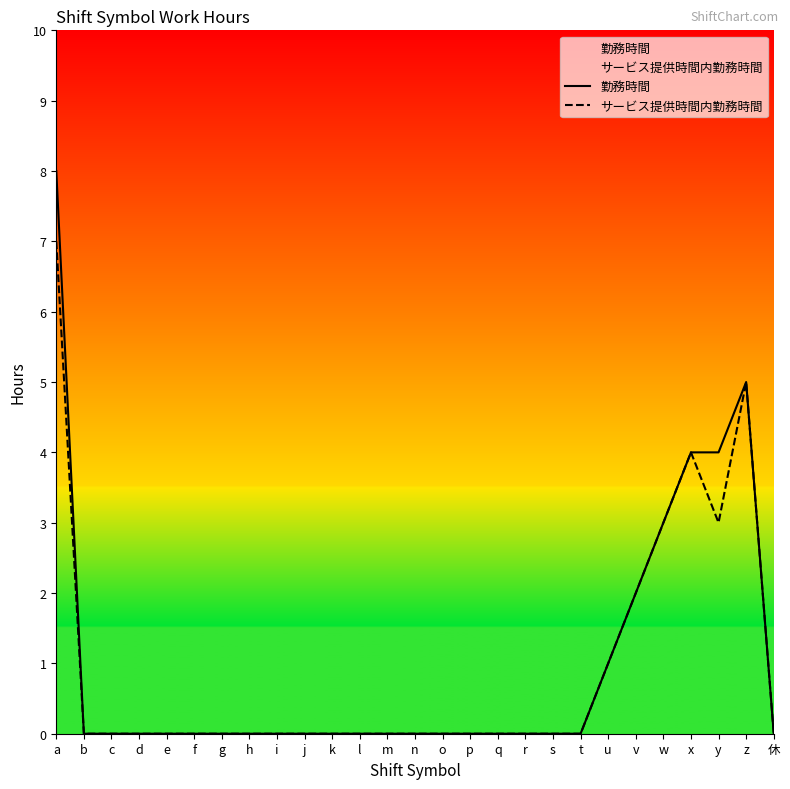

Which label corresponds to the smallest value in the chart?

b